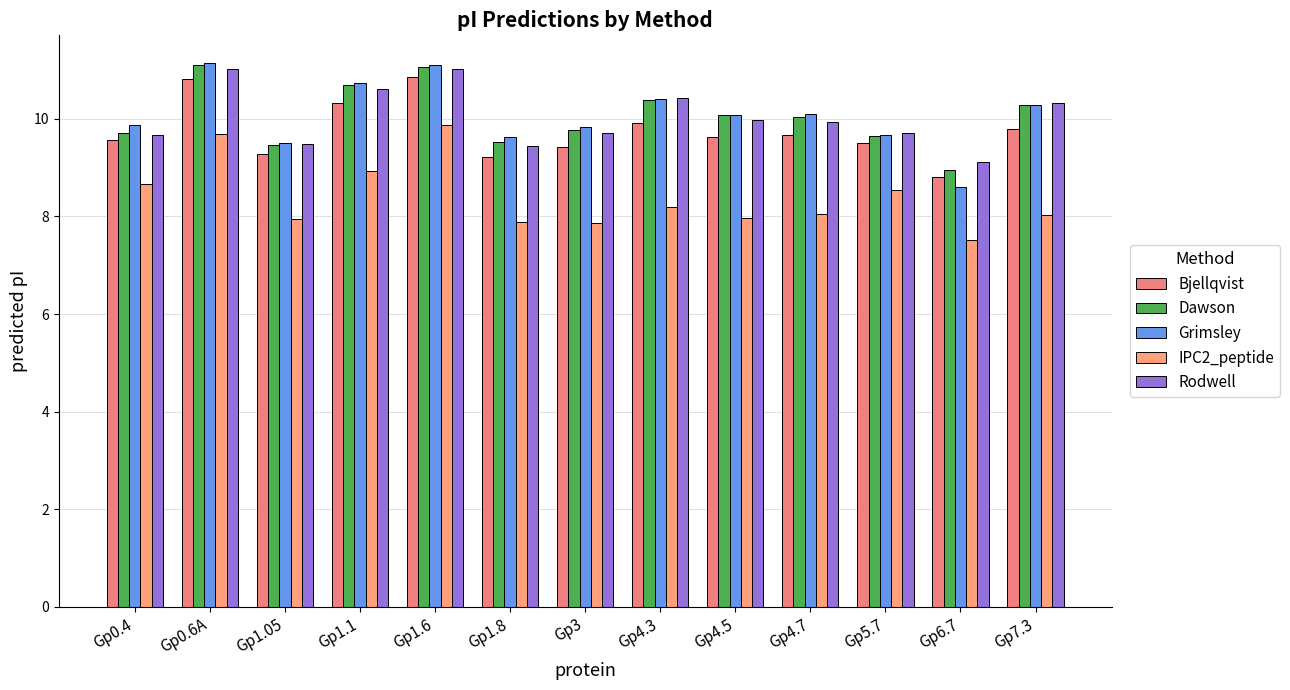

Where is Grimsley nearest to the value 9?

Gp6.7